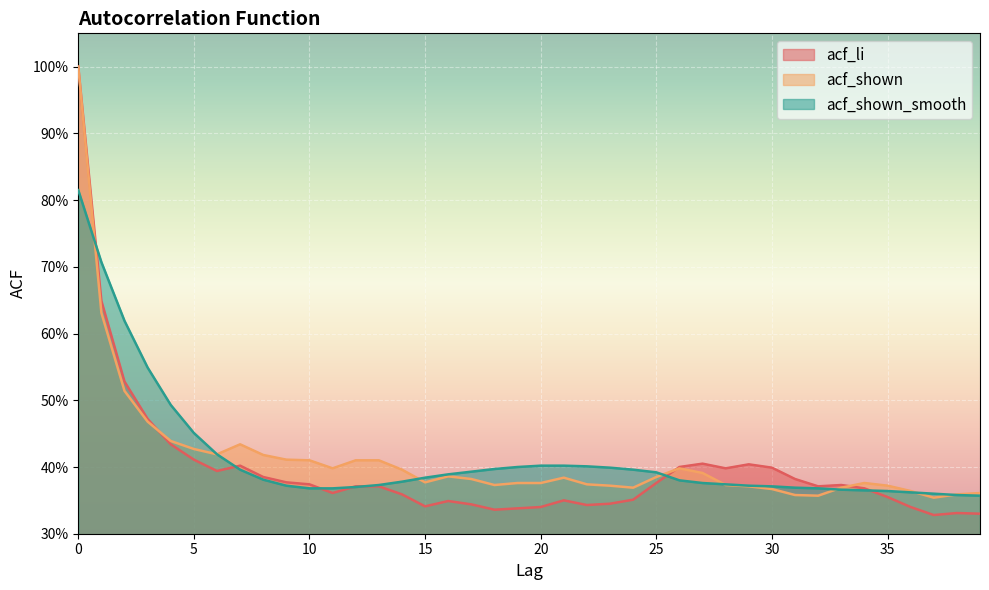

The acf_shown_smooth series shows 0.4 at 24. True or false?

True